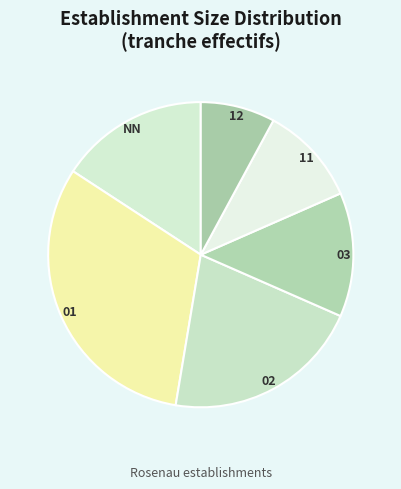

Do 12 and 01 together represent more than half of the pie?

No